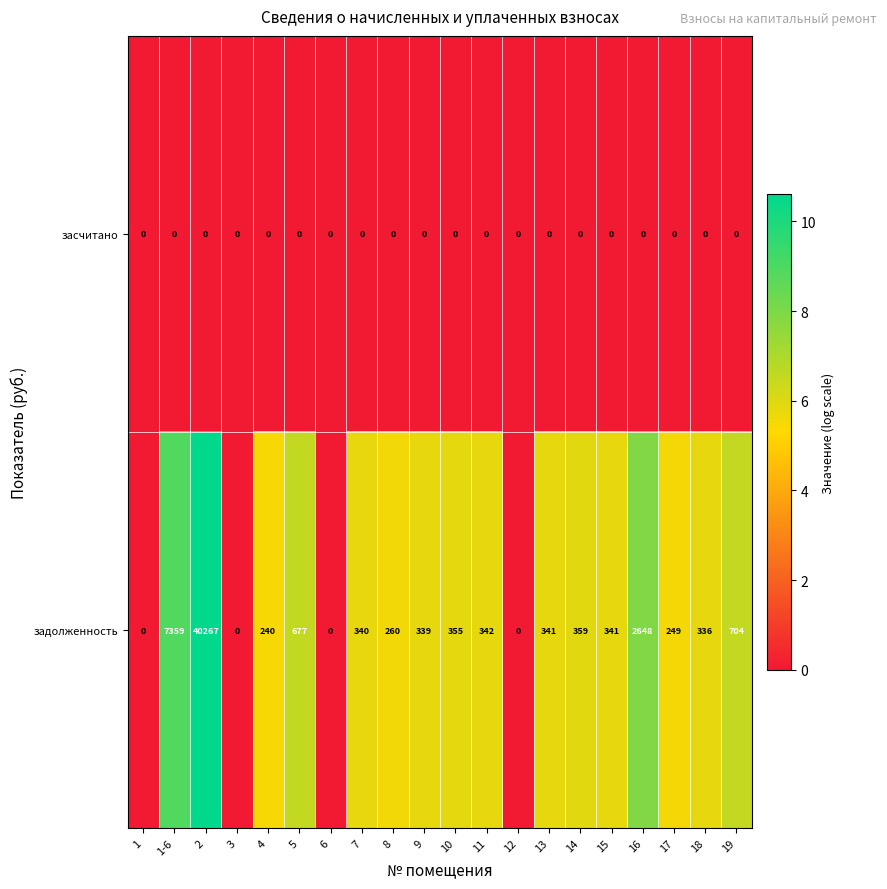

What is the difference between the maximum and minimum values in the задолженность series?

40267